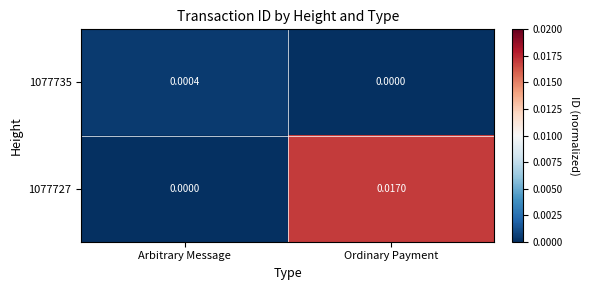

Where is 1077727 nearest to the value 0?

Arbitrary Message